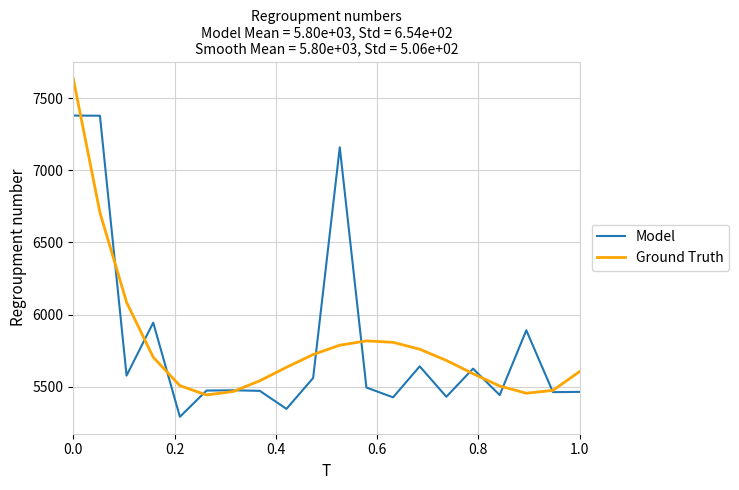

What is the lowest value of the Ground Truth series?

5442.6